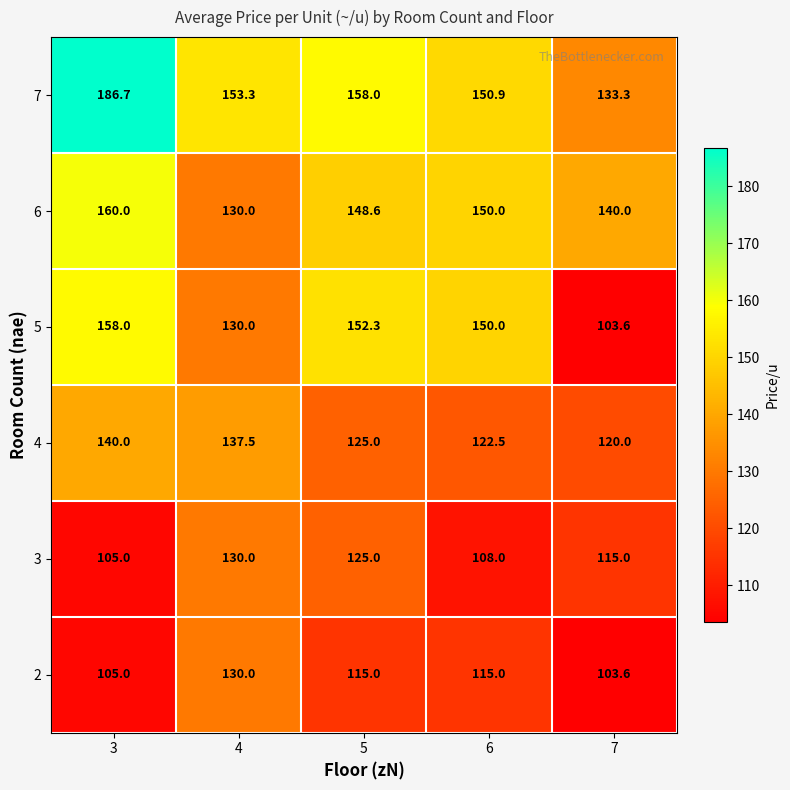

Reading left to right, extract all data points from this chart.

7: 3=186.7	4=153.3	5=158.0	6=150.9	7=133.3
6: 3=160.0	4=130.0	5=148.6	6=150.0	7=140.0
5: 3=158.0	4=130.0	5=152.3	6=150.0	7=103.6
4: 3=140.0	4=137.5	5=125.0	6=122.5	7=120.0
3: 3=105.0	4=130.0	5=125.0	6=108.0	7=115.0
2: 3=105.0	4=130.0	5=115.0	6=115.0	7=103.6